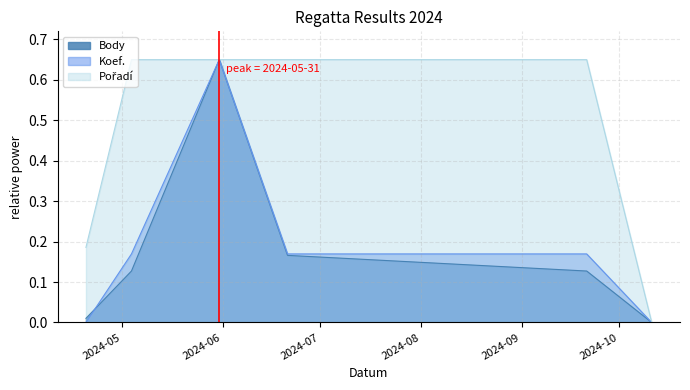

How many lines are shown in the chart?

3